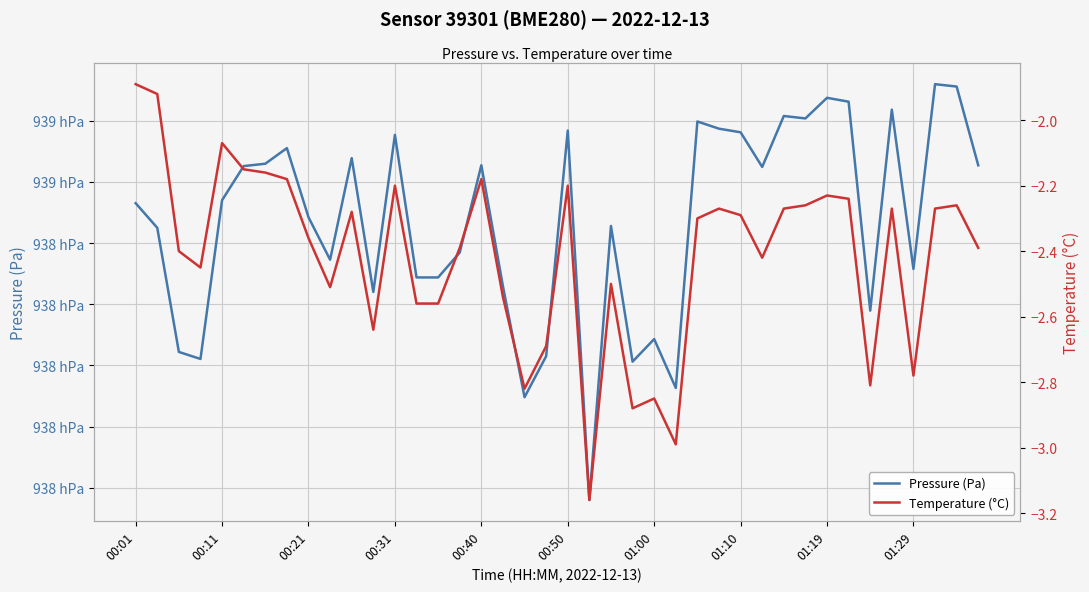

What is the average value of the Temperature (°C) series?

-2.4